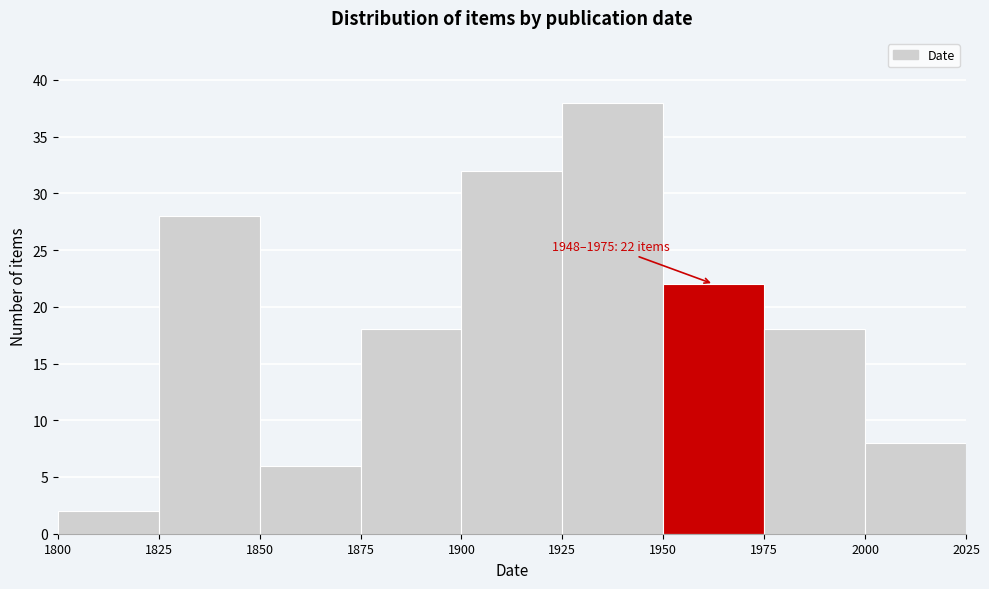

Over which range of the x-axis is the bar tallest?

1925 to 1950